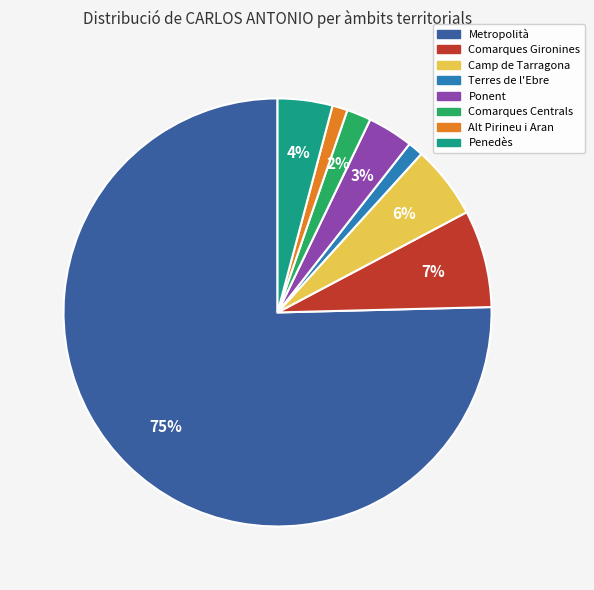

Which slice is the largest?

Metropolità